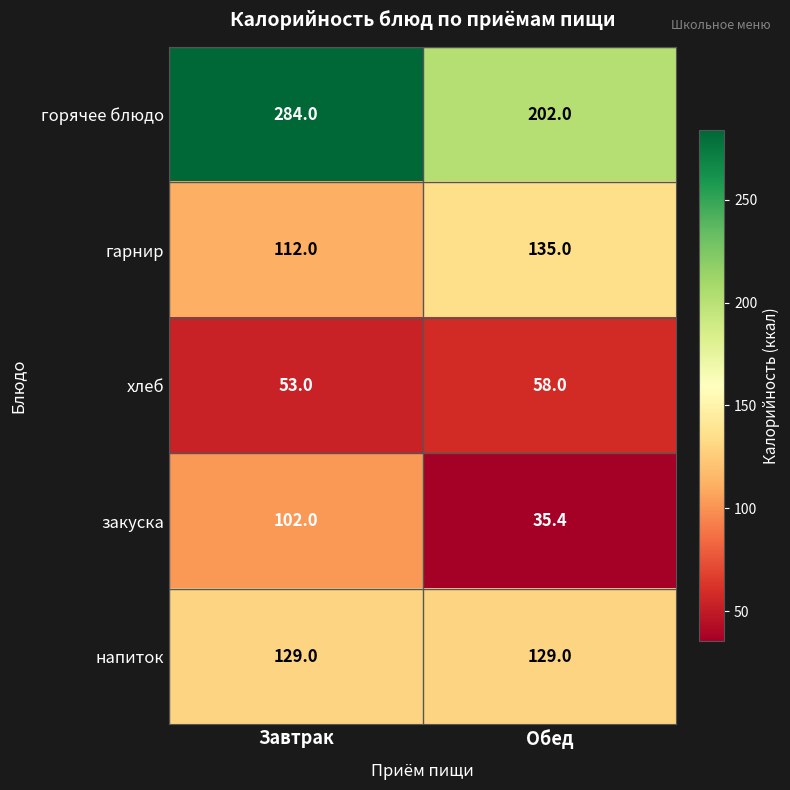

Is the value of напиток at Обед greater than the value of гарнир at Обед?

No